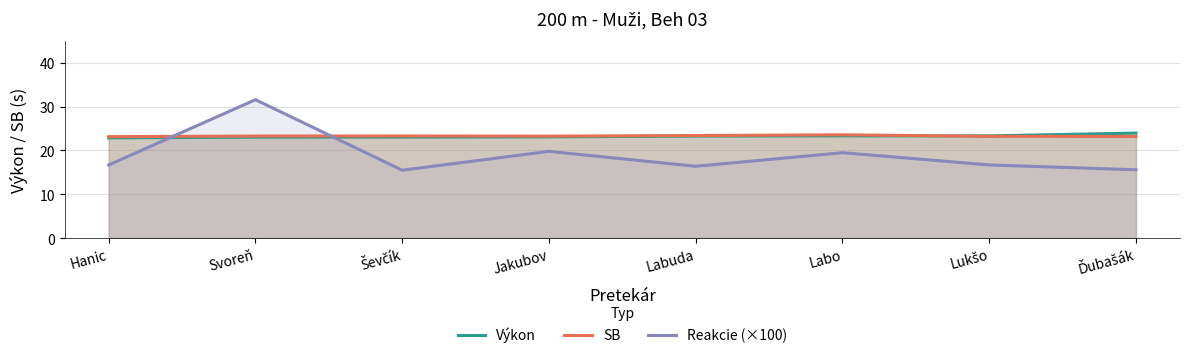

How many interior local valleys does the SB series have?

1